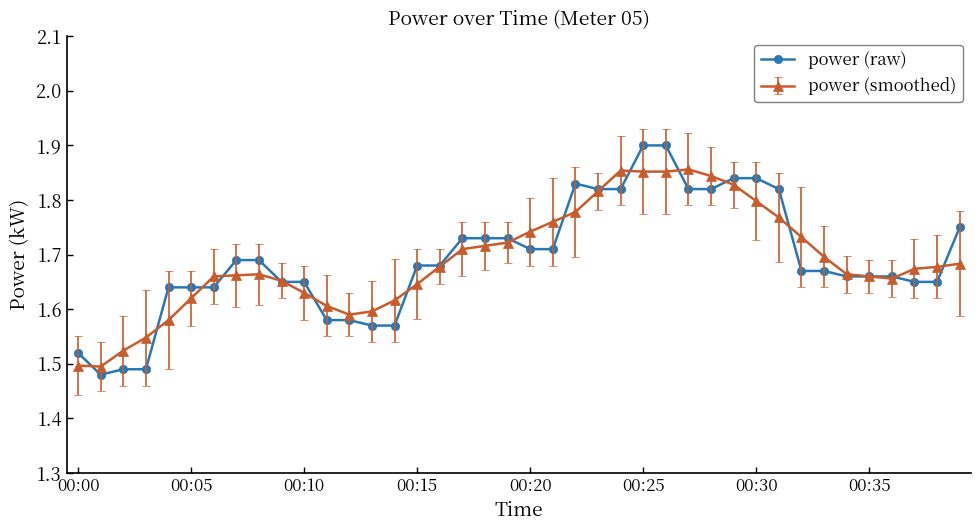

Rank the series by their maximum value, from lowest to highest.

power (smoothed), power (raw)